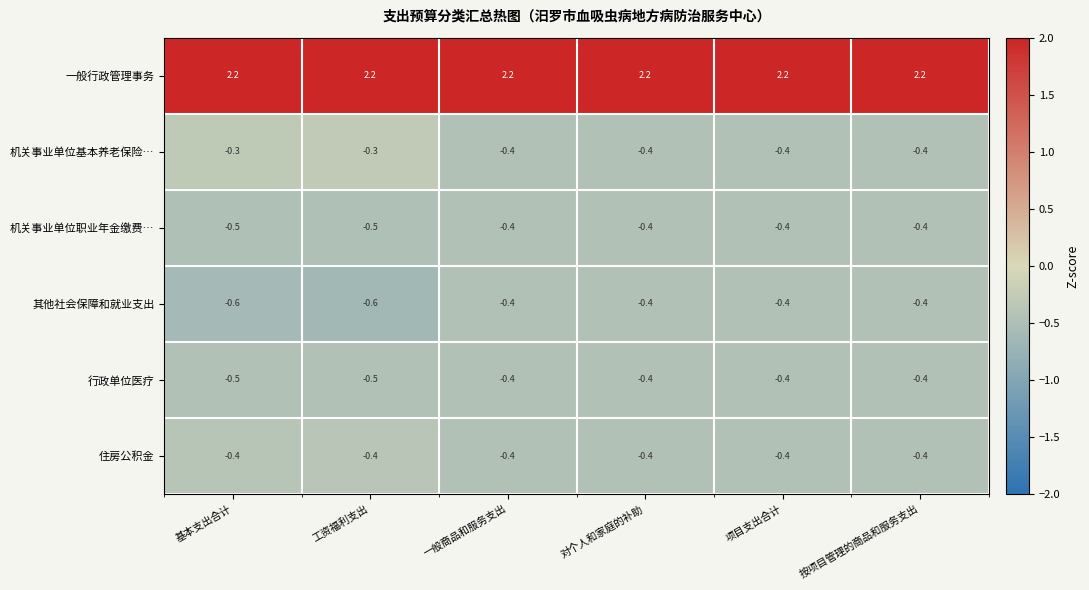

What is the minimum value for 机关事业单位基本养老保险…?

-0.4